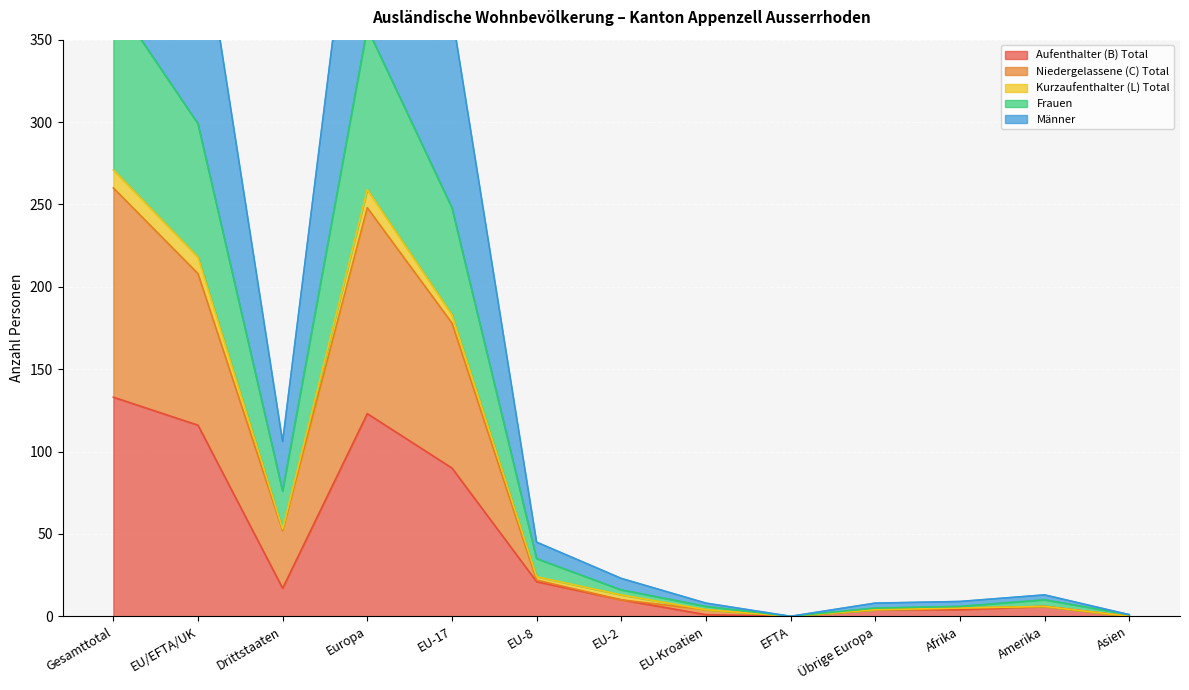

True or false: Frauen and Aufenthalter (B) Total intersect in this chart.

False